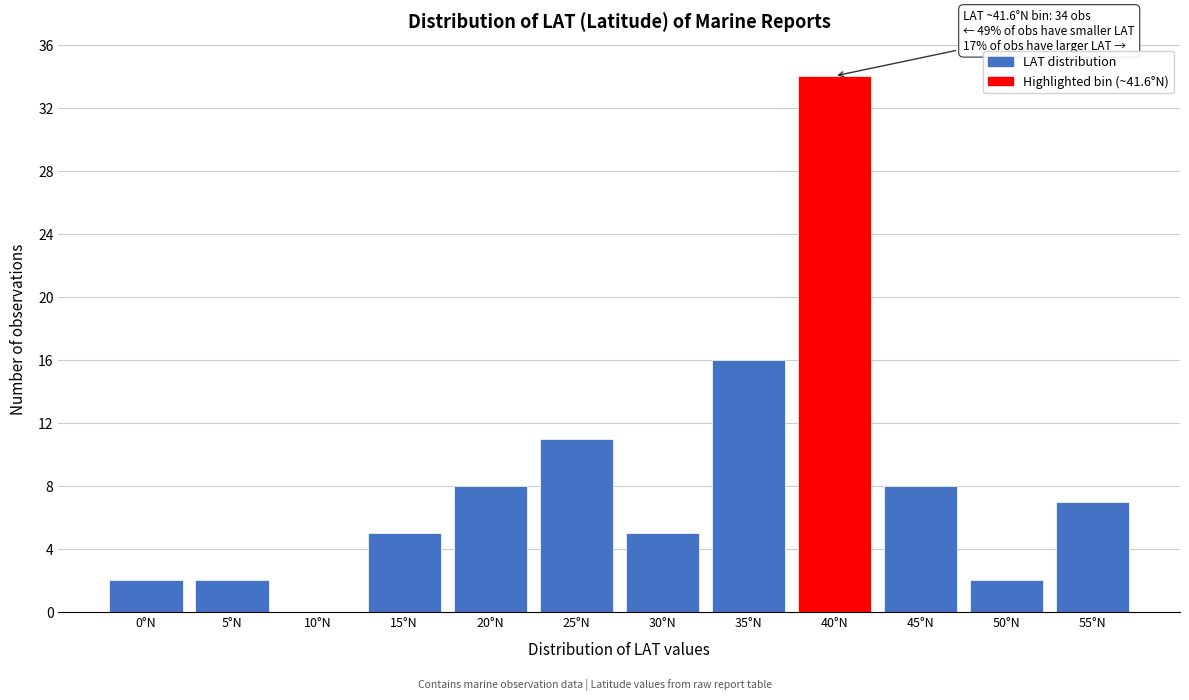

Reading left to right, what are all the values shown in this chart?

0°N=2	5°N=2	10°N=0	15°N=5	20°N=8	25°N=11	30°N=5	35°N=16	40°N=34	45°N=8	50°N=2	55°N=7